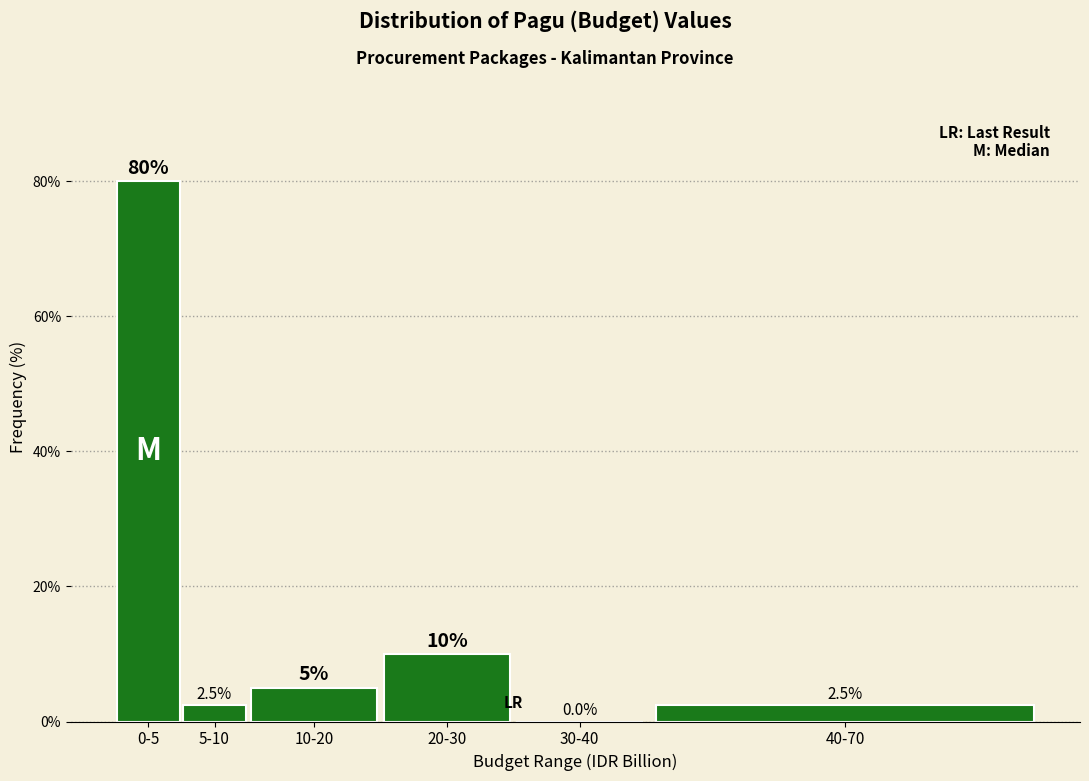

Reading left to right, list all the values displayed in this chart.

0-5=80.0	5-10=2.5	10-20=5.0	20-30=10.0	30-40=0.0	40-70=2.5